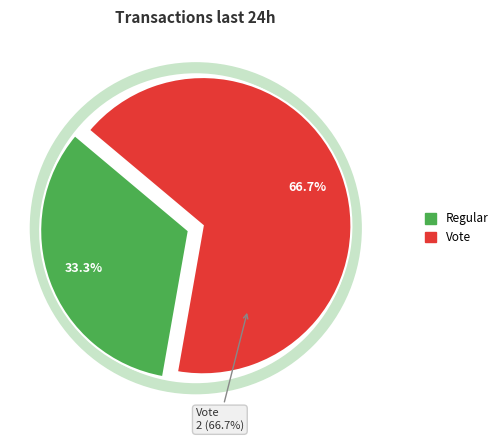

What is the smallest slice in the pie chart?

Regular